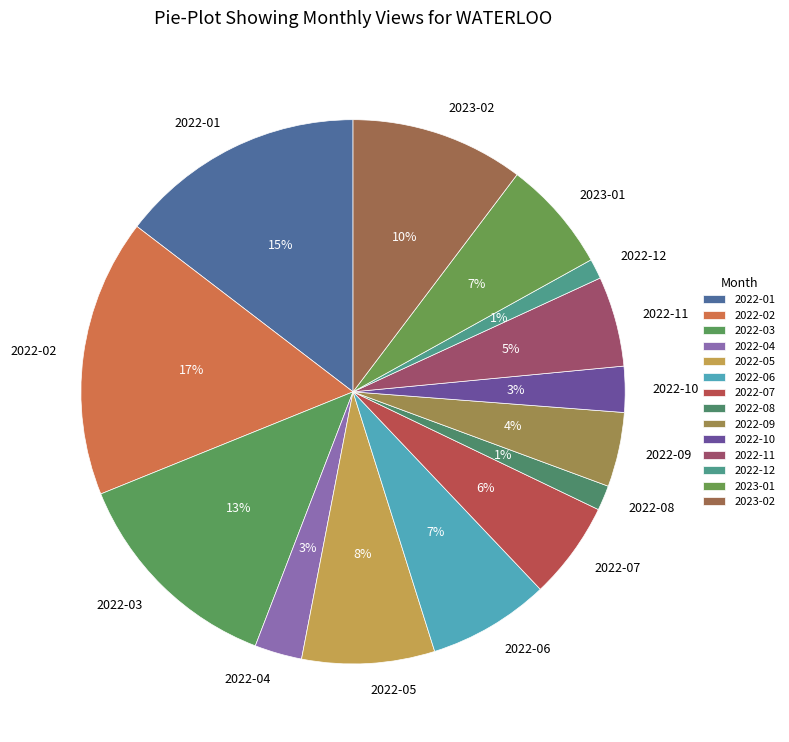

Which category has the biggest portion of the pie?

2022-02